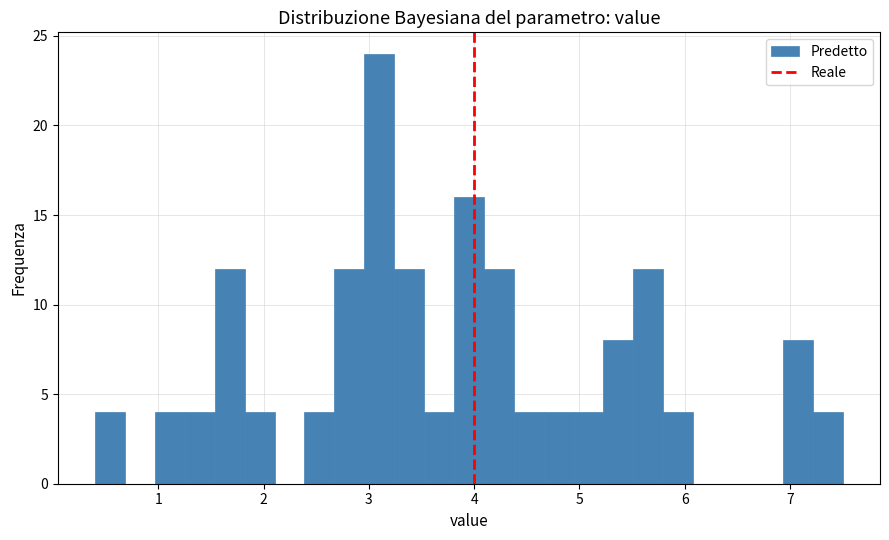

Around what value on the x-axis is the tallest bar? Give the approximate position of its centre, as read against the axis.

3.1